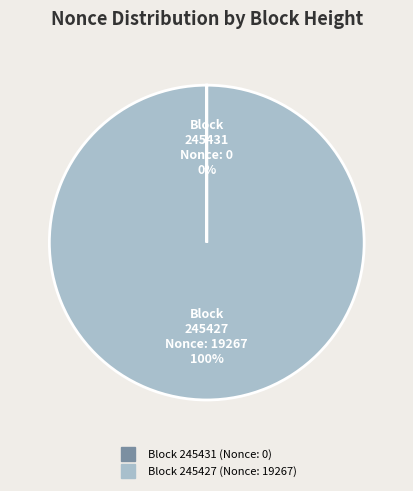

Is there a majority slice in this chart?

Yes